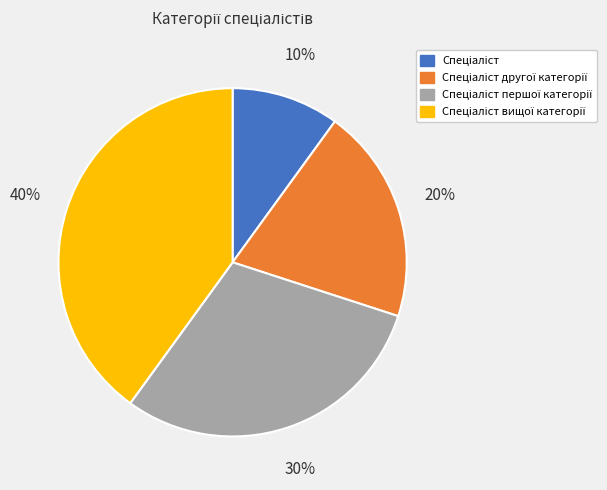

To the nearest percent, what is the difference between the largest and smallest slice percentages?

30%